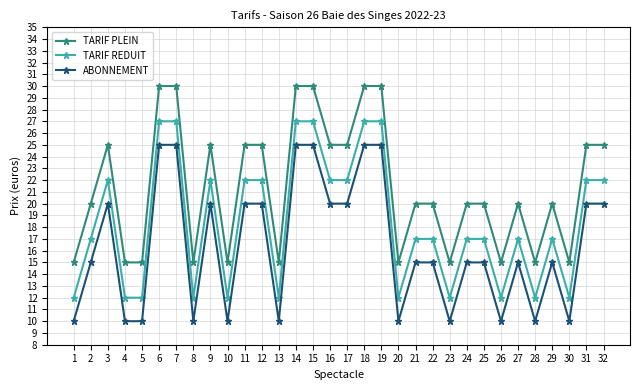

Count the TARIF PLEIN values in the range 15 to 25.

26